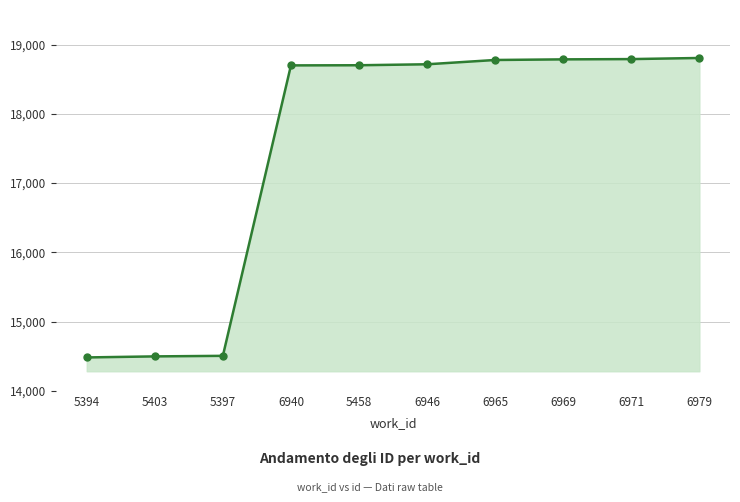

What is the change in value from 5403 to 5458?

+4205